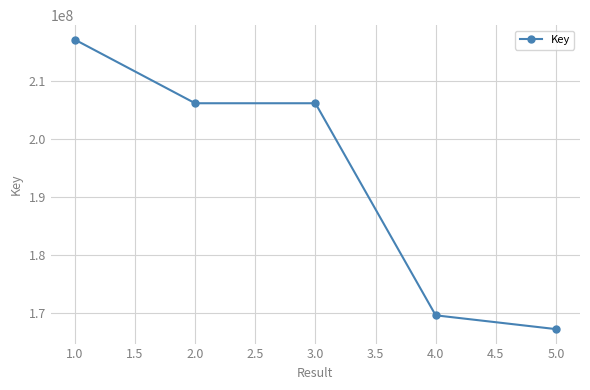

What is the sum of the values at 4.0 and 5.0?

336987437